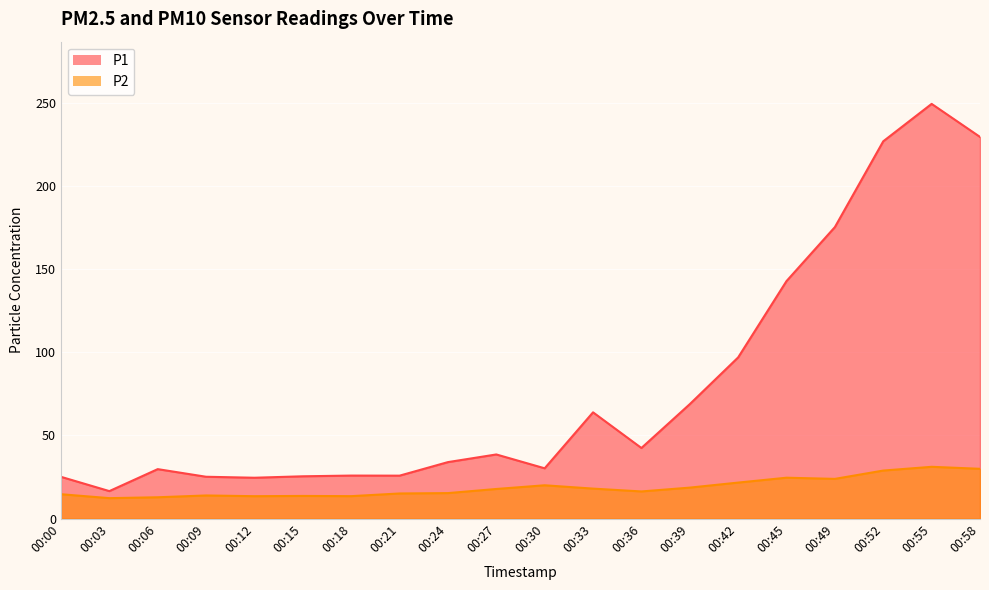

The value of P2 at 00:49 is 23.9. True or false?

True